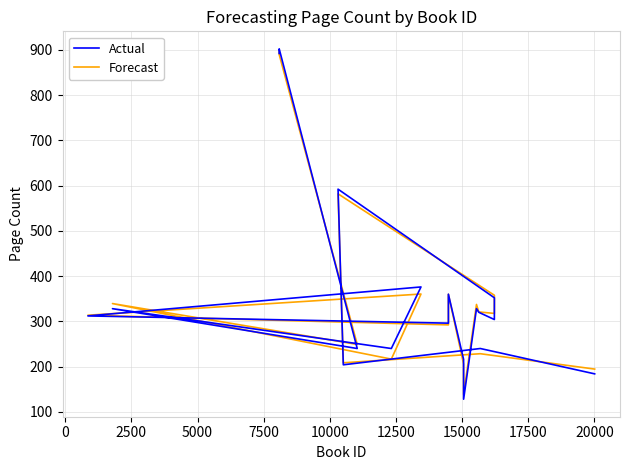

The value of Actual at 18 is 47.2. True or false?

False